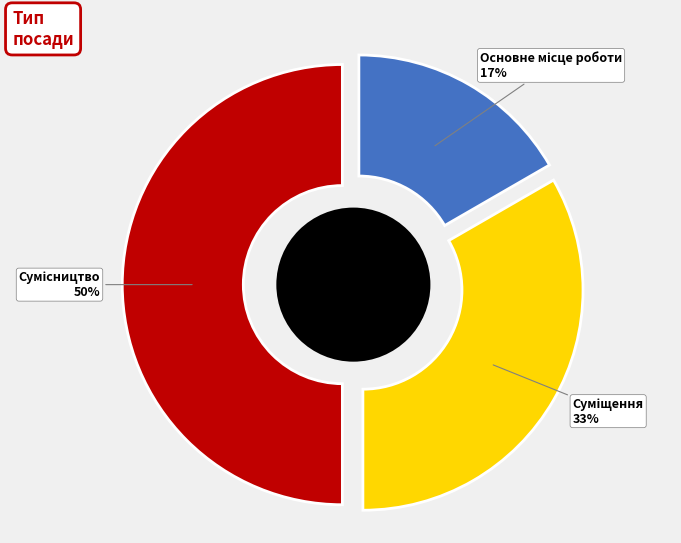

What percentage is NOT represented by Основне місце роботи?

83.3%